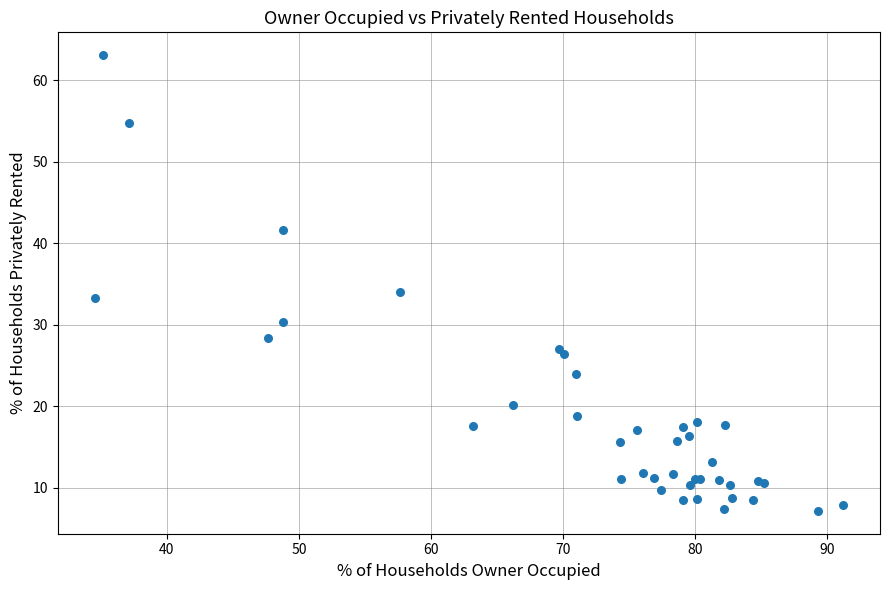

What Y value in the scatter plot is closest to 35?

34.1